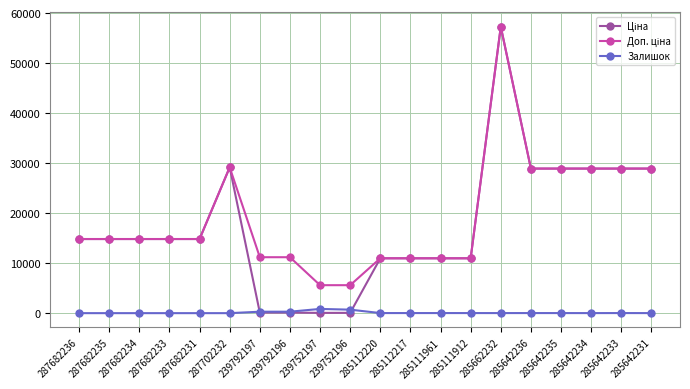

At which category is the sum across all series the highest?

285662232